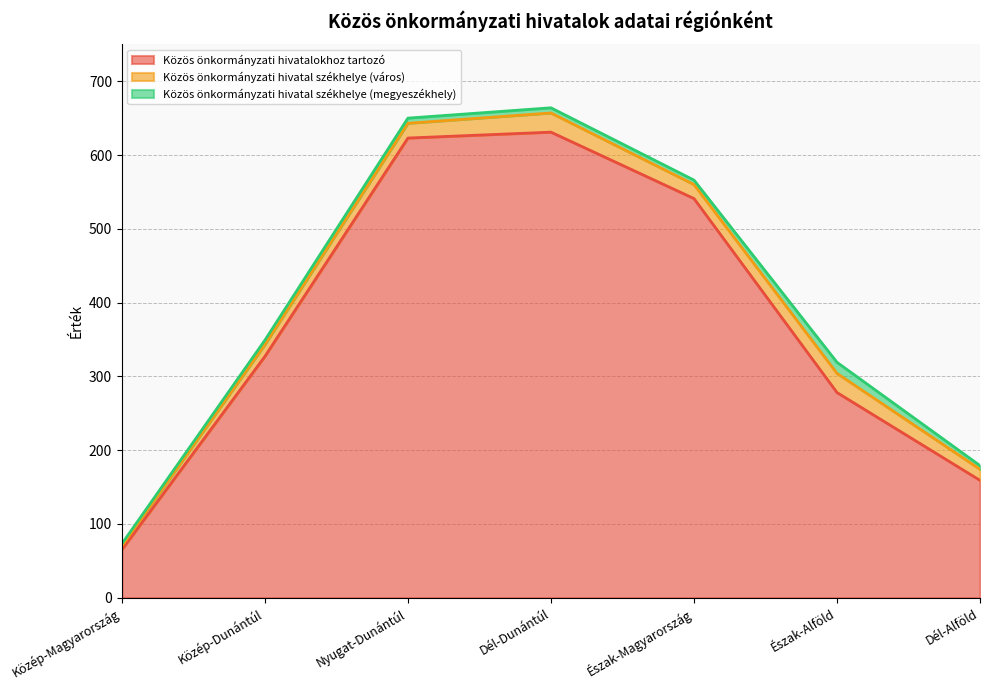

Reading left to right, extract all data points from this chart.

Közös önkormányzati hivatalokhoz tartozó: 65	327	623	631	541	278	159
Közös önkormányzati hivatal székhelye (város): 5	16	20	26	19	26	15
Közös önkormányzati hivatal székhelye (megyeszékhely): 3	6	7	7	6	15	5